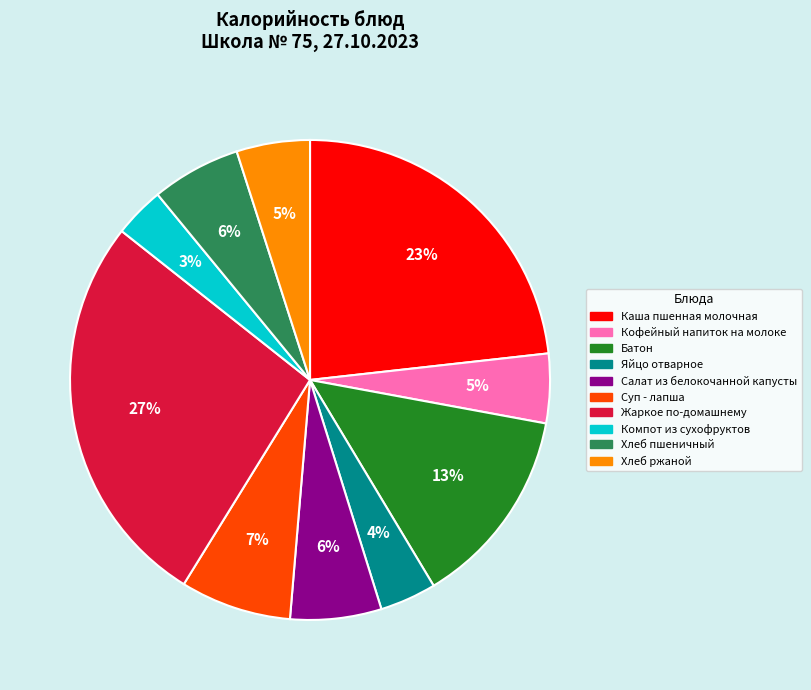

To the nearest percent, what is the average slice percentage?

10%